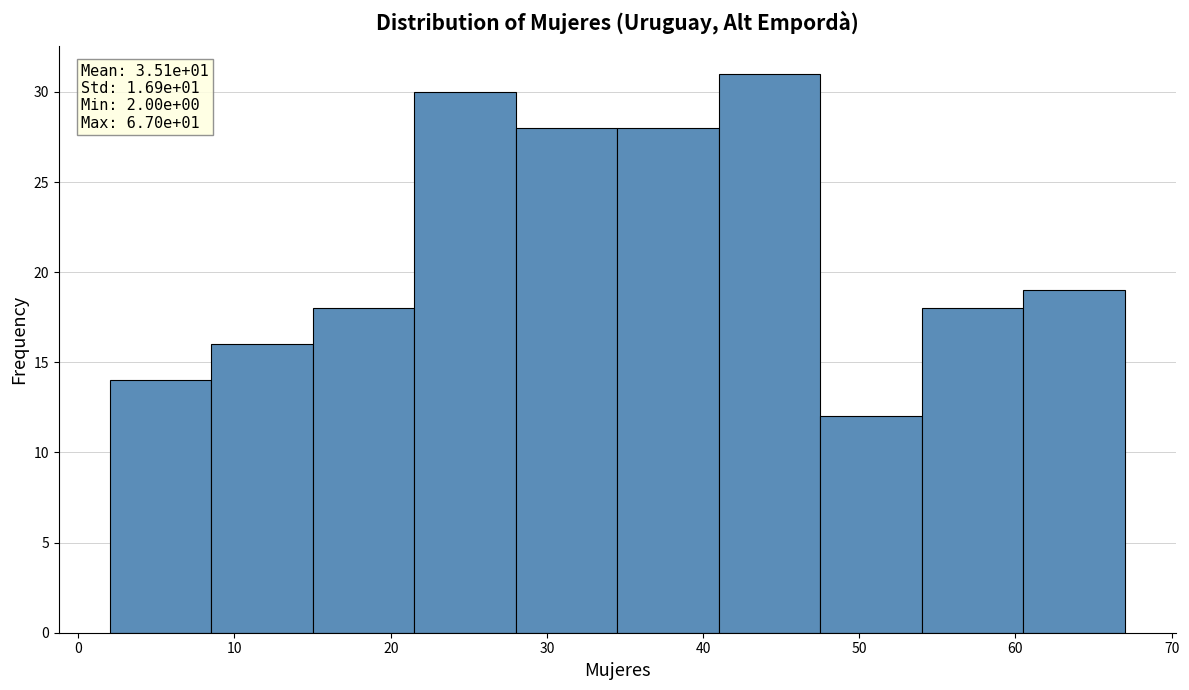

Which range on the x-axis has the tallest bar?

41.0 to 47.5